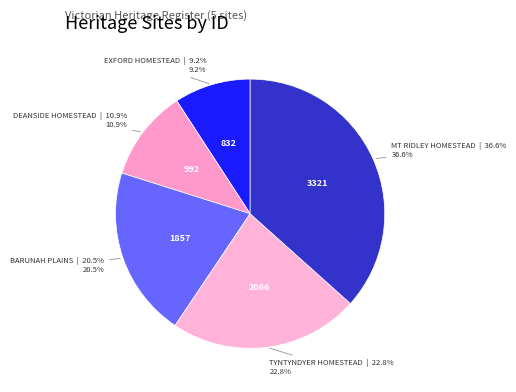

Approximately how many times larger is the value at MT RIDLEY HOMESTEAD compared to BARUNAH PLAINS?

1.8